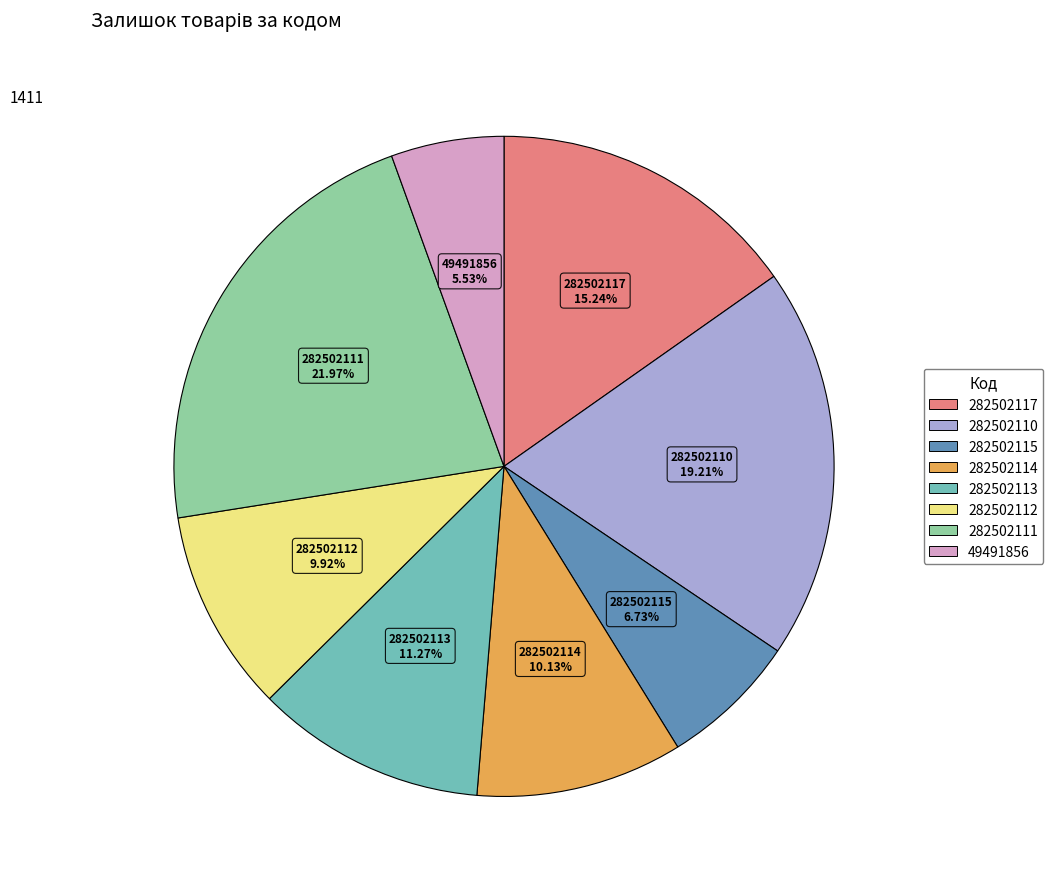

To the nearest percent, what is the average slice percentage?

12%